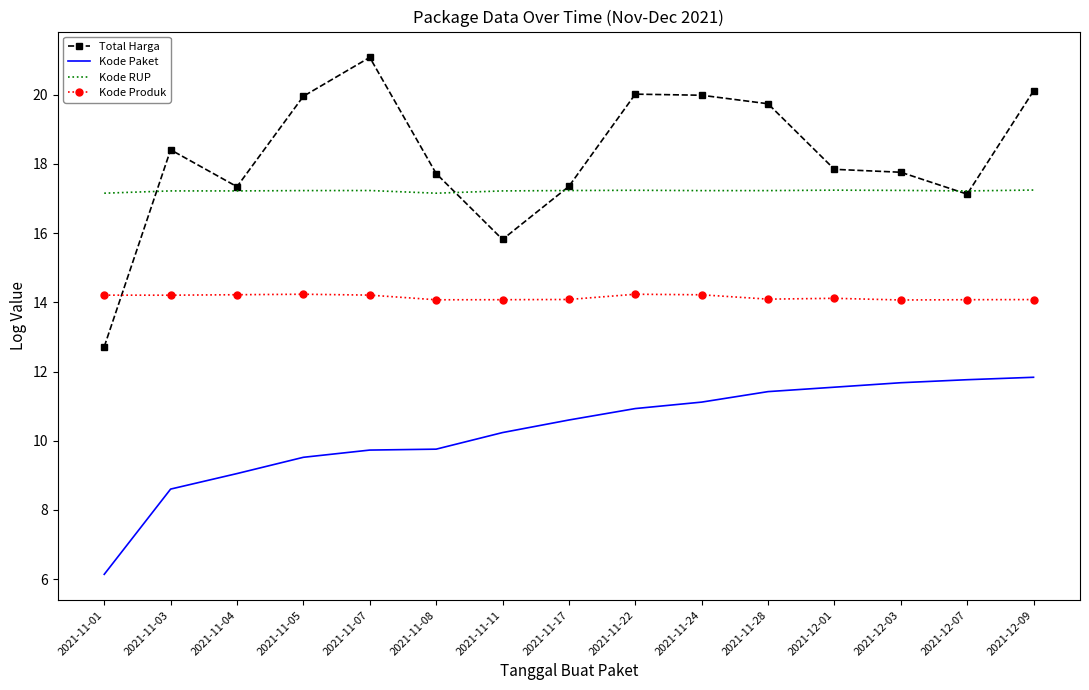

What is the spread (max minus min) of values at 2021-11-03?

9.8